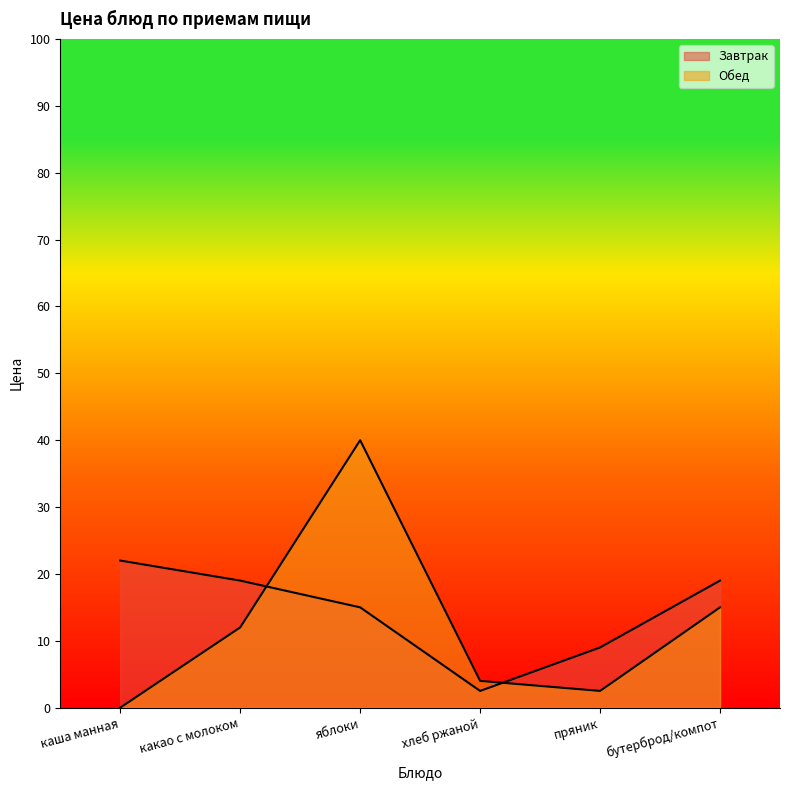

Which series has the largest range (max minus min)?

Обед